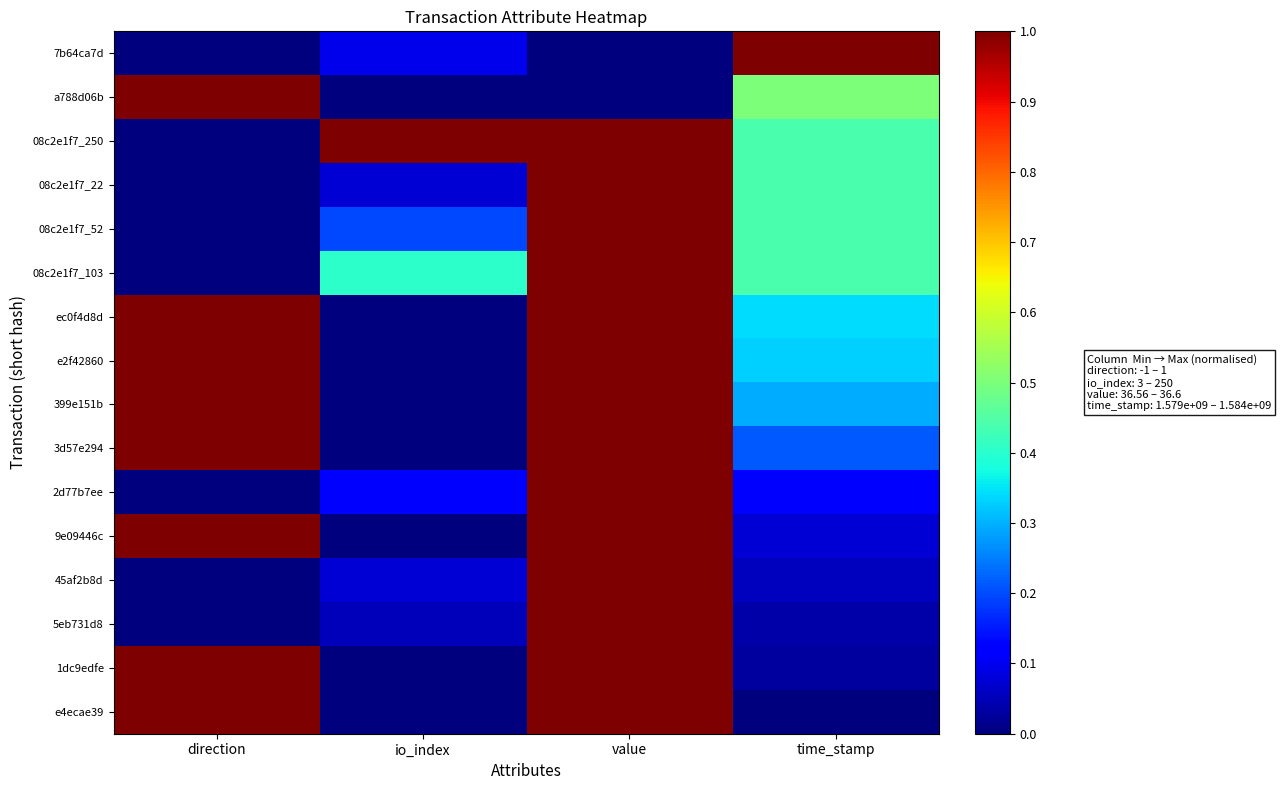

Which series has the largest total across all categories?

08c2e1f7_250